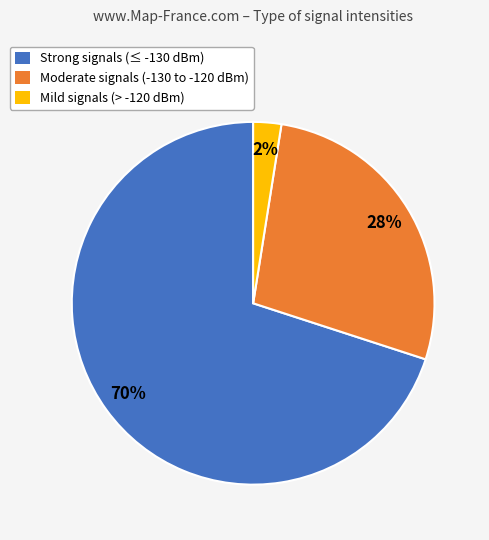

To the nearest percent, what is the average slice percentage?

33%